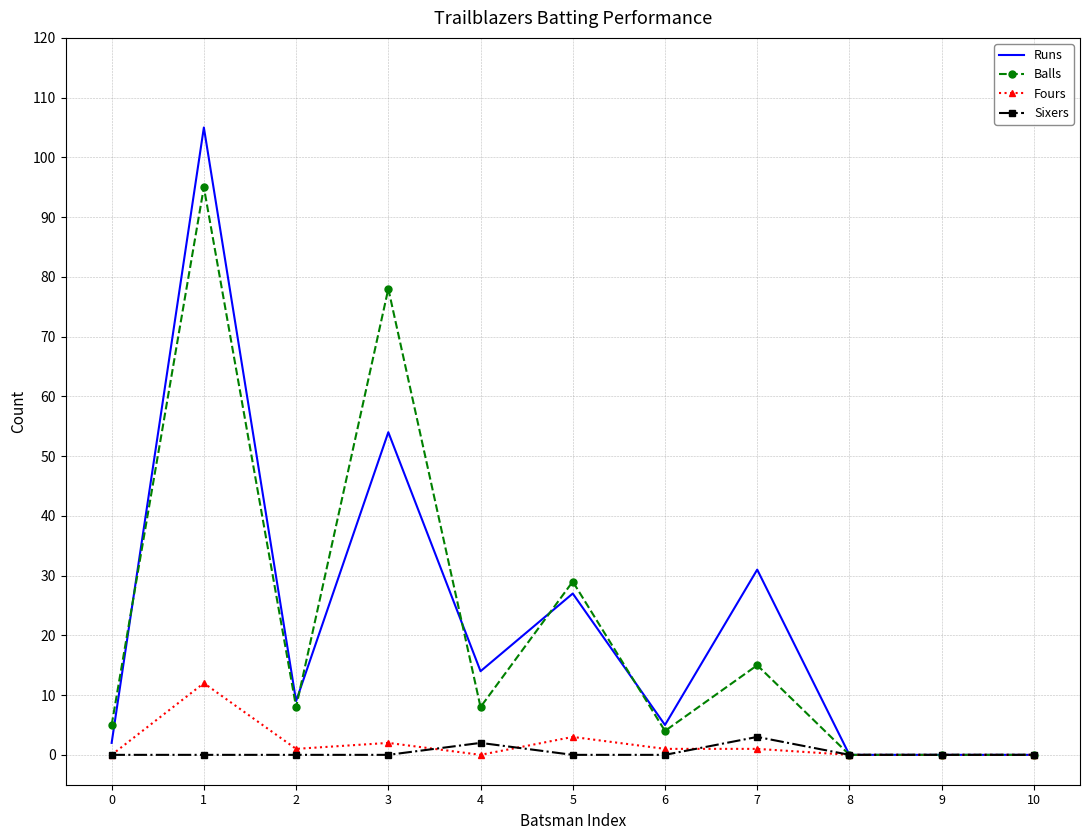

What is the sum of all Fours values?

20